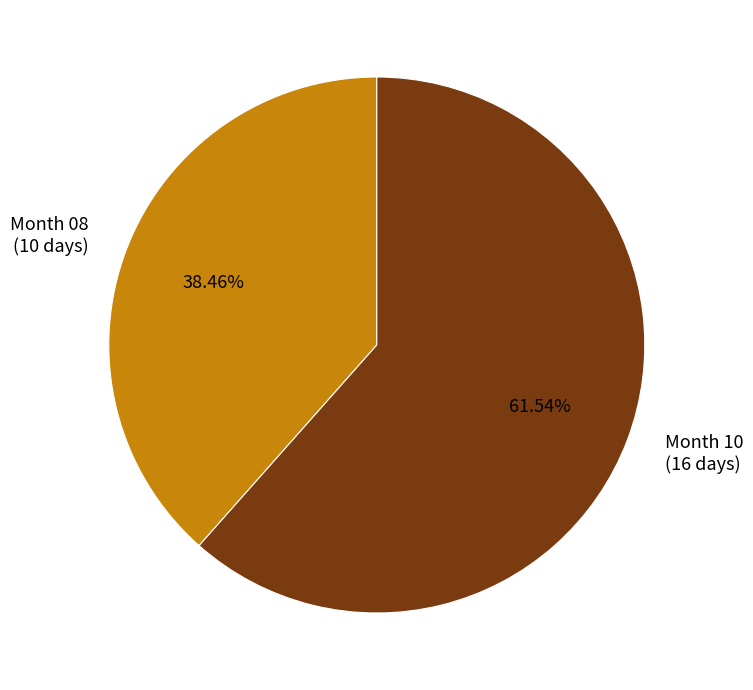

Do Month 10 (16 days) and Month 08 (10 days) together represent more than half of the pie?

Yes